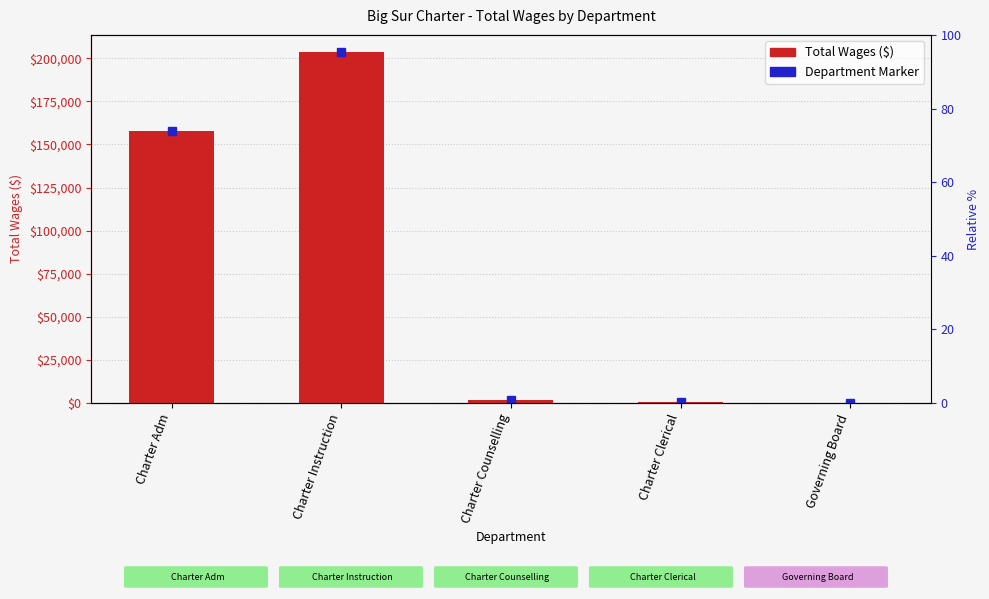

Reading left to right, list all the values displayed in this chart.

157507	203331	1935	560	0